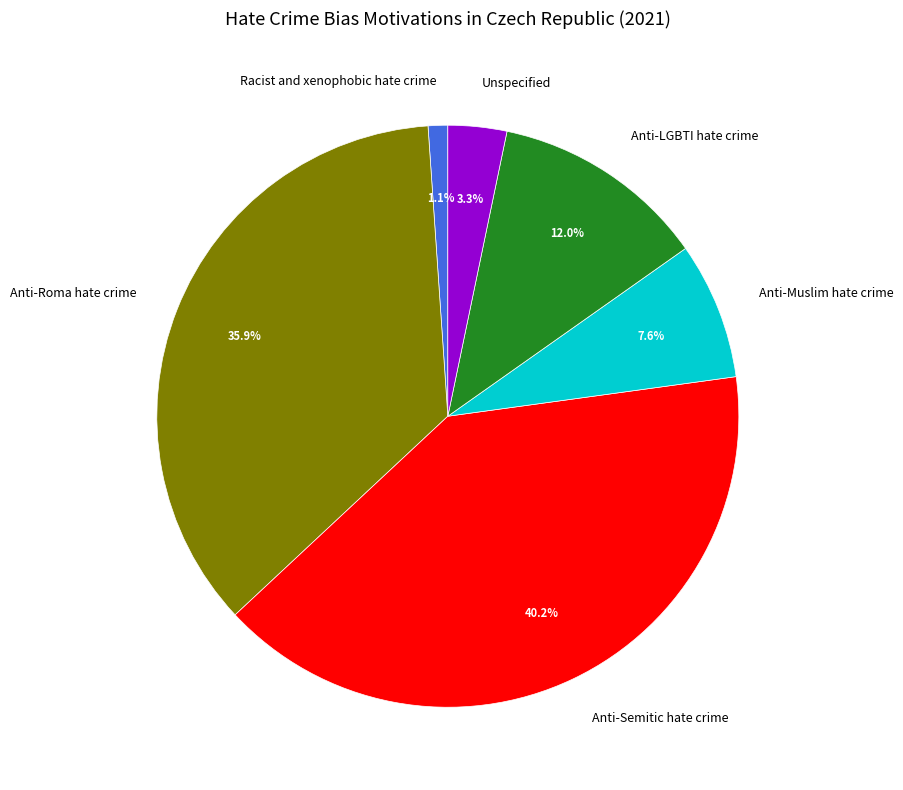

To the nearest percent, what is the combined percentage of Unspecified and Anti-LGBTI hate crime?

15%